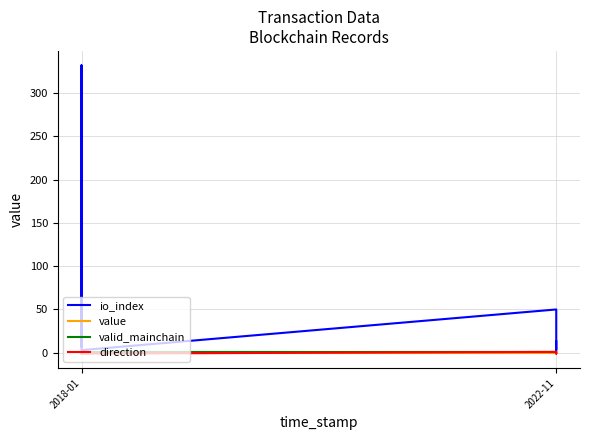

Rank the series by their maximum value, from highest to lowest.

io_index, valid_mainchain, direction, value